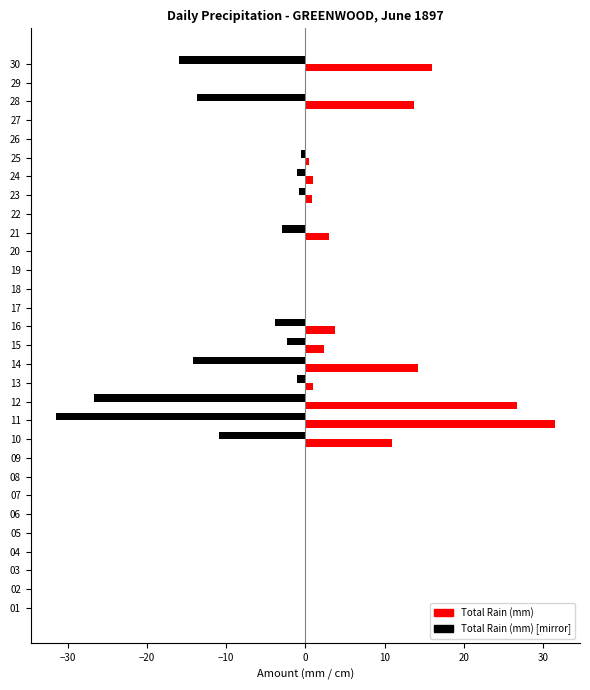

The value of Total Rain (mm) [mirror] at 02 is -12.3. True or false?

False